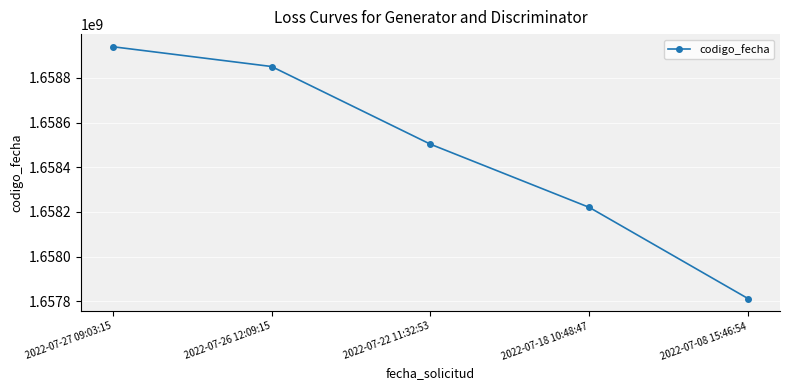

Reading left to right, extract all data points from this chart.

2022-07-27 09:03:15=1658939121	2022-07-26 12:09:15=1658850538	2022-07-22 11:32:53=1658502966	2022-07-18 10:48:47=1658220305	2022-07-08 15:46:54=1657812014